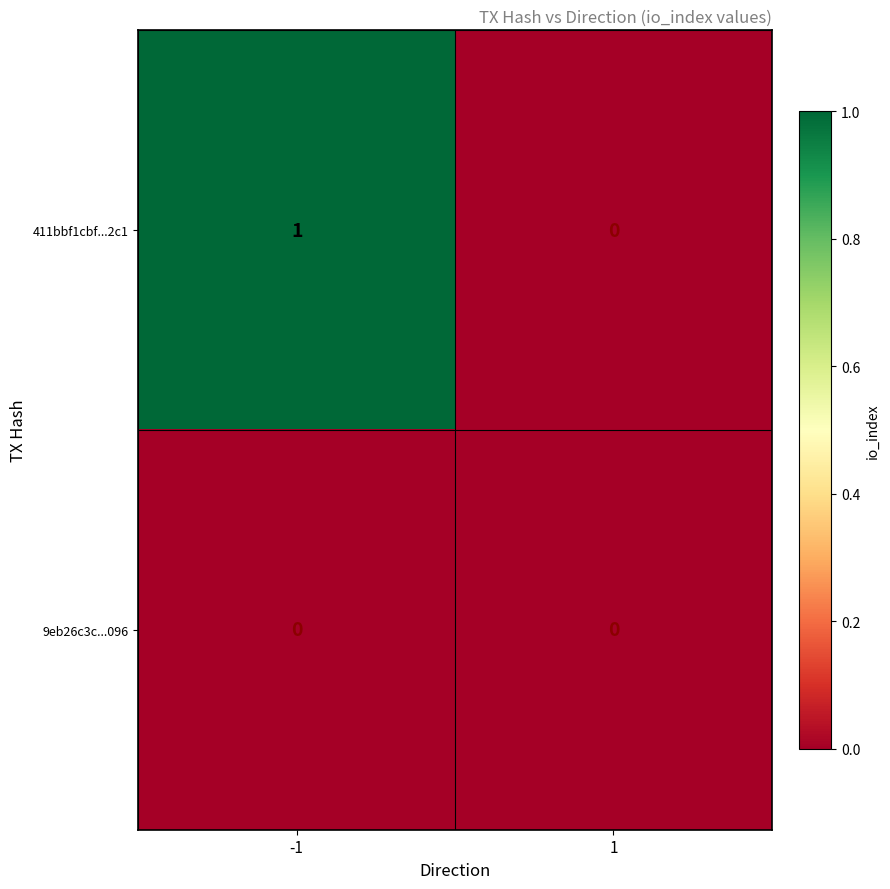

Reading right to left, transcribe all the data shown in this chart.

411bbf1cbf...2c1: 1=0	-1=1
9eb26c3c...096: 1=0	-1=0